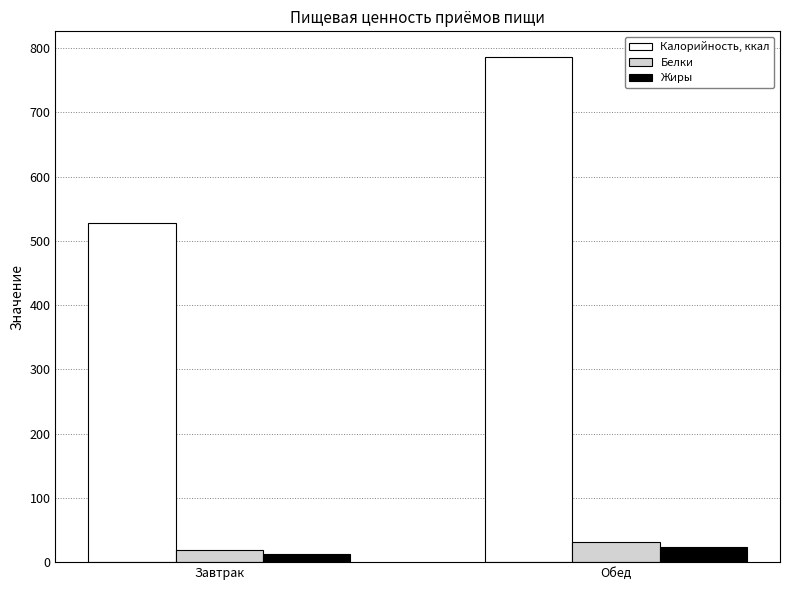

How many bars are there in total?

6